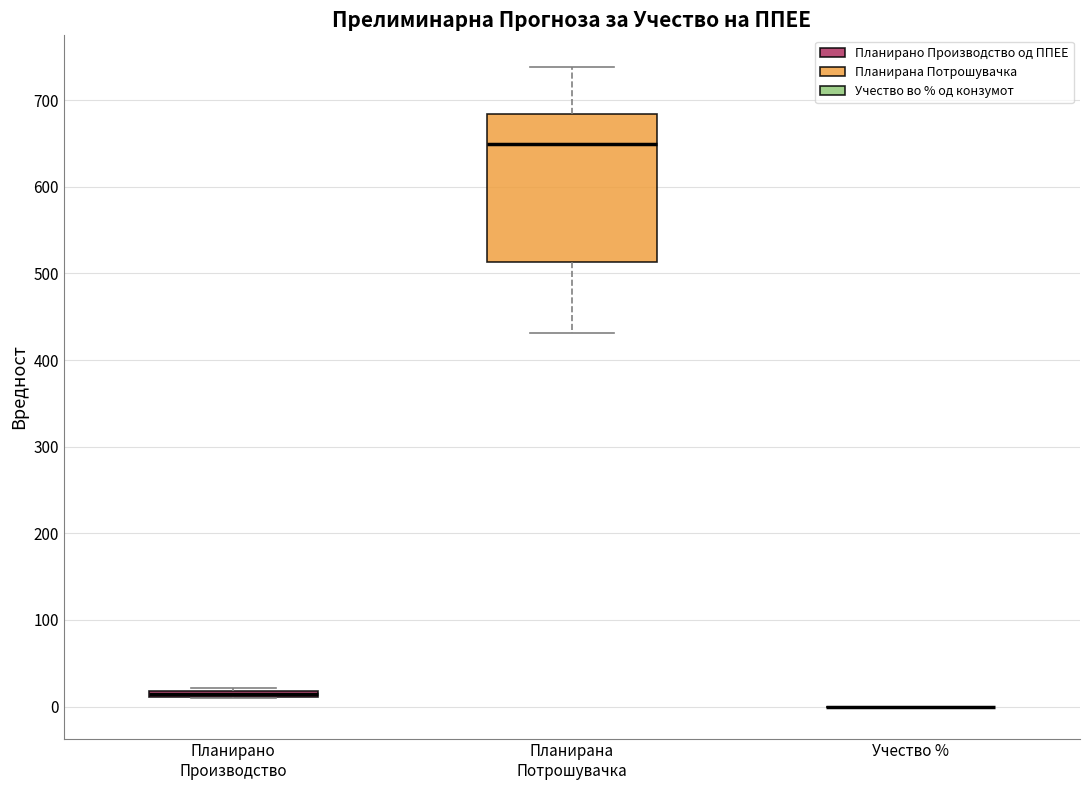

Comparing the boxes themselves (not the whiskers), which one is the tallest?

Планирана Потрошувачка